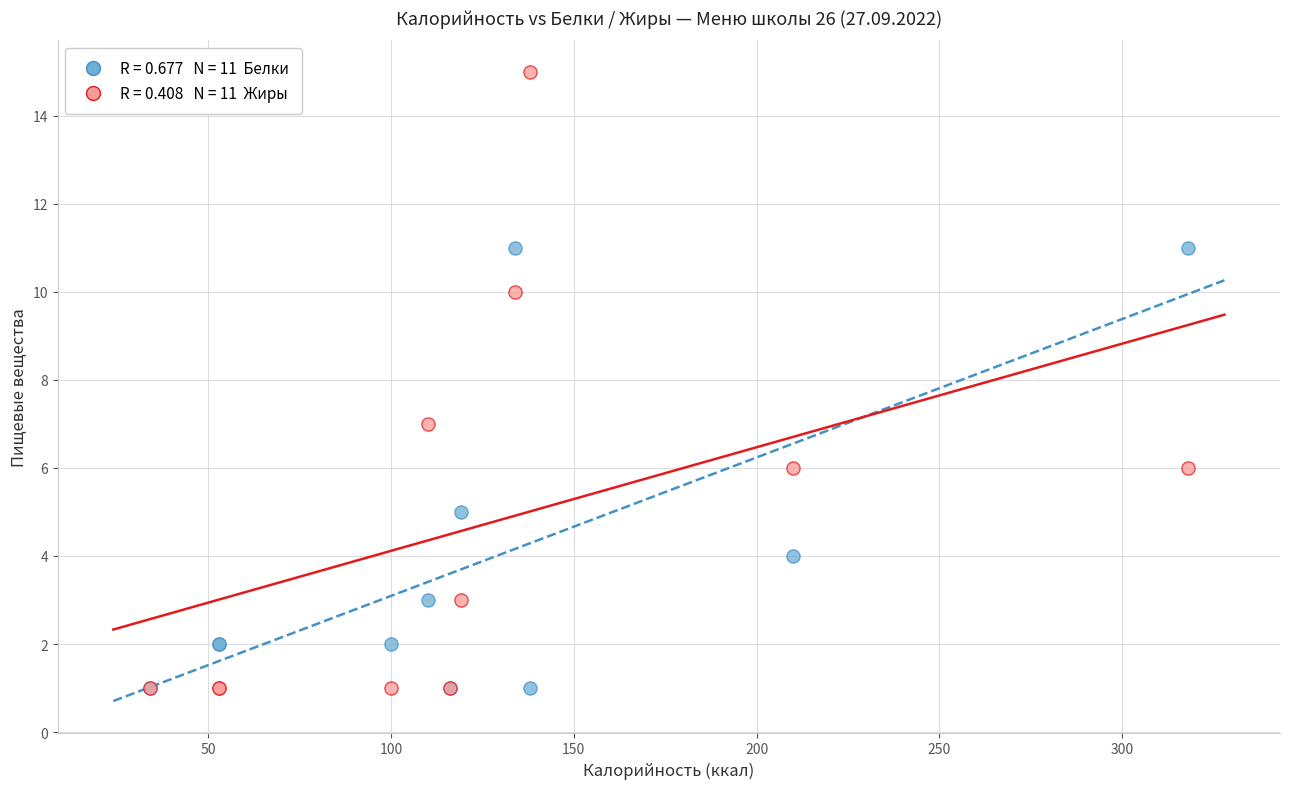

Across all series, what Y value is closest to 8?

7